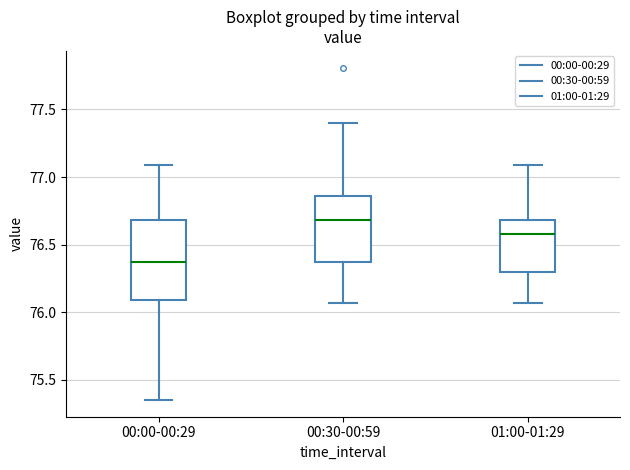

Where does the median line of the box for 01:00-01:29 sit on the y-axis? The values are not printed on the chart, so give them approximately, as read against the axis.

76.60